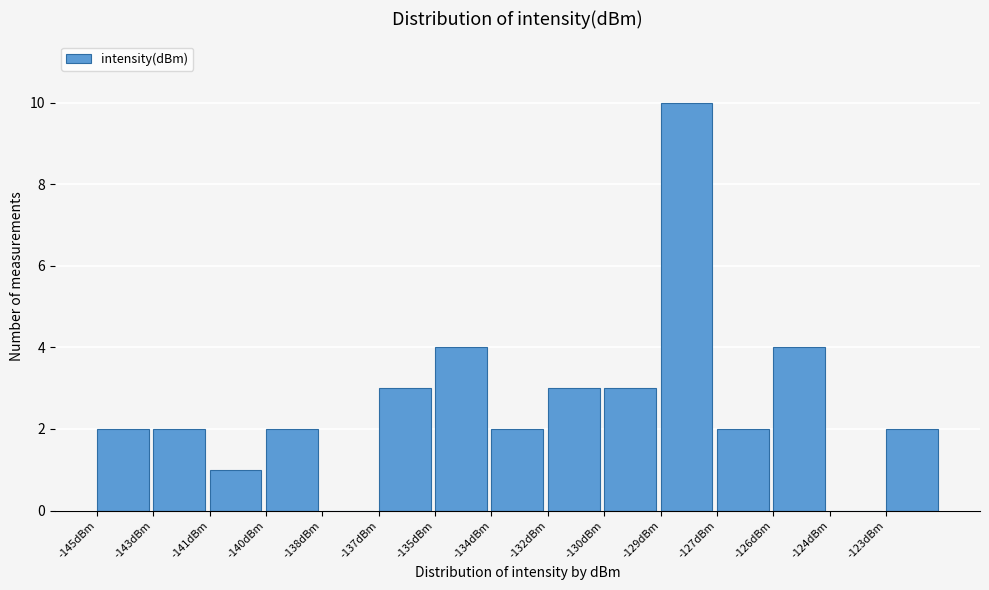

Reading left to right, transcribe all the data shown in this chart.

-145dBm=2	-143dBm=2	-141dBm=1	-140dBm=2	-138dBm=0	-137dBm=3	-135dBm=4	-134dBm=2	-132dBm=3	-130dBm=3	-129dBm=10	-127dBm=2	-126dBm=4	-124dBm=0	-123dBm=2